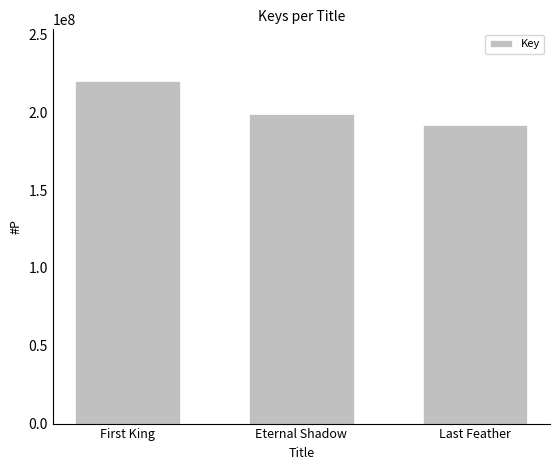

True or false: the data shows 192002740 at Last Feather.

True